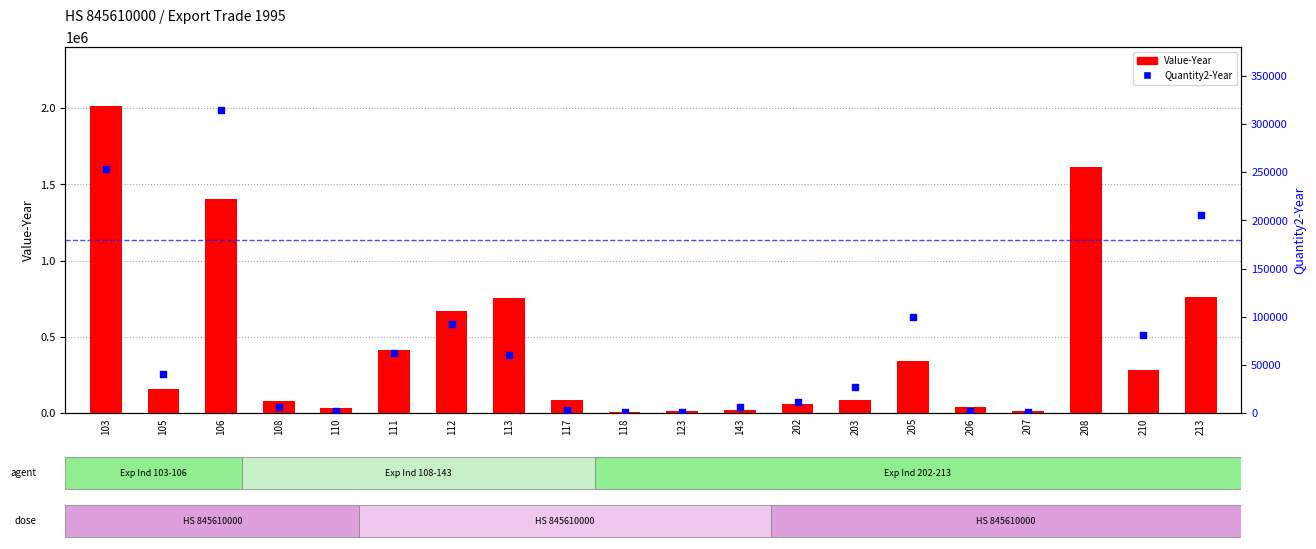

Which series has the largest total across all categories?

Value-Year